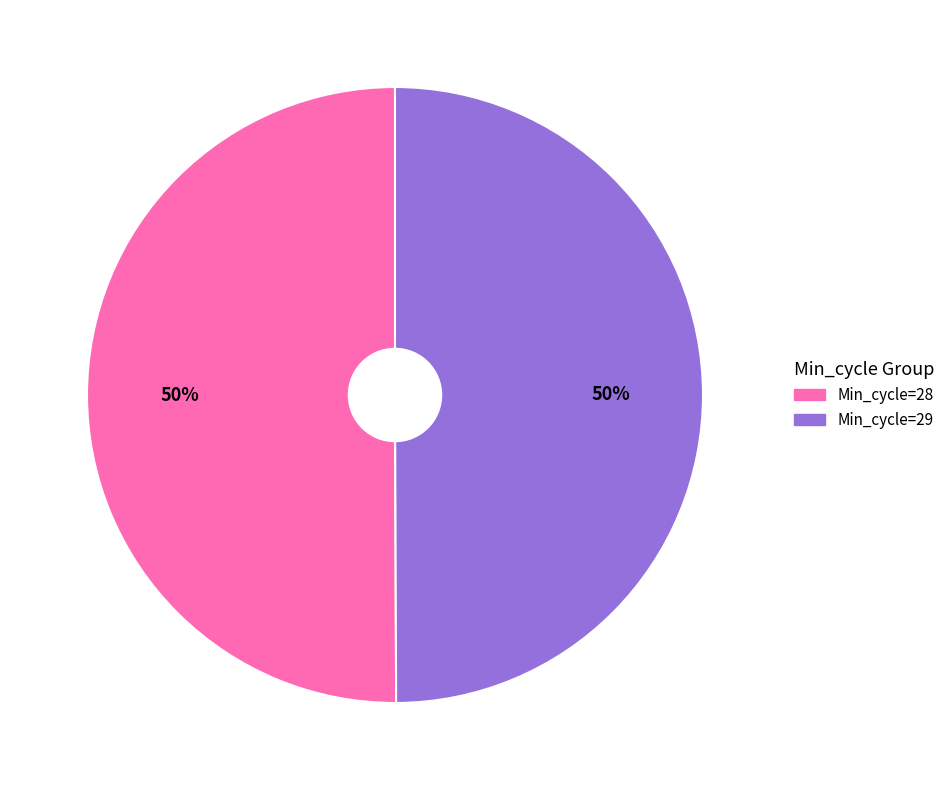

To the nearest percent, what is the average slice percentage?

50%